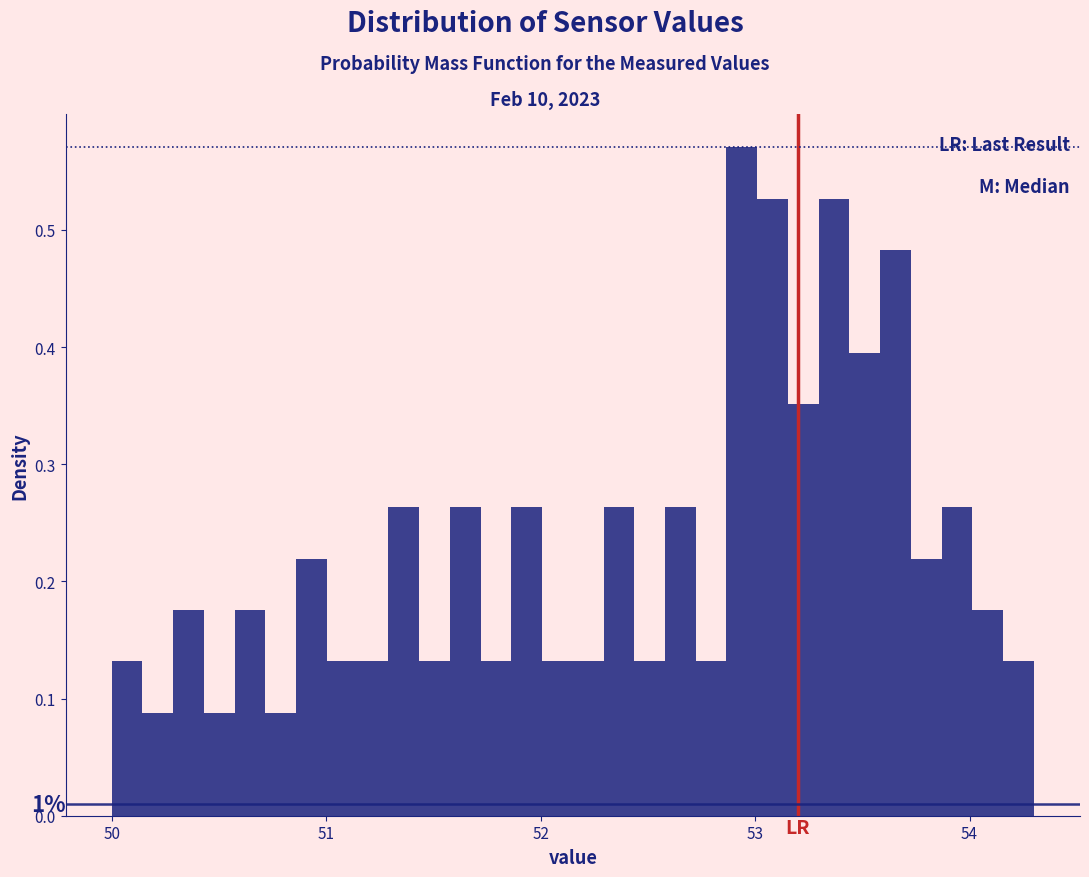

Read against the x-axis, roughly where is the centre of the tallest bar?

52.9